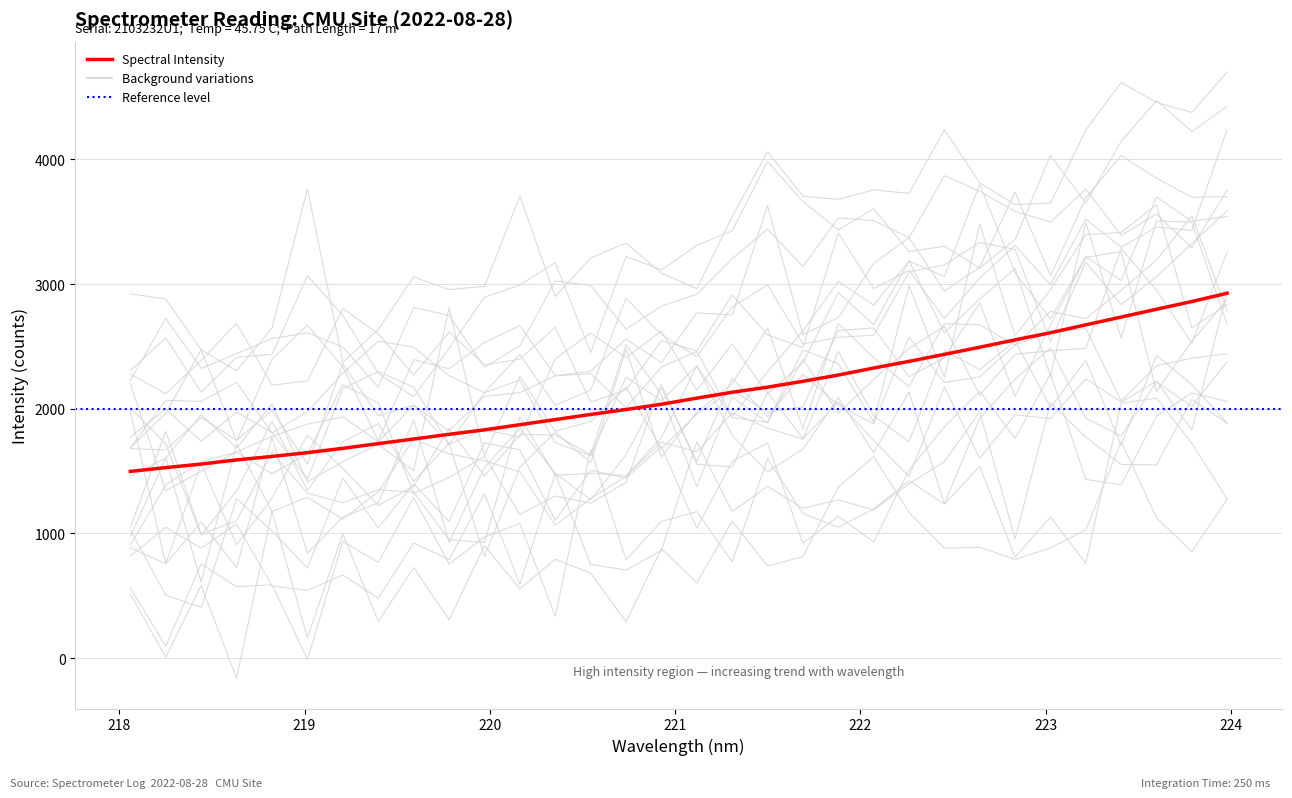

The value at 223.2172 is 2672.8. True or false?

True